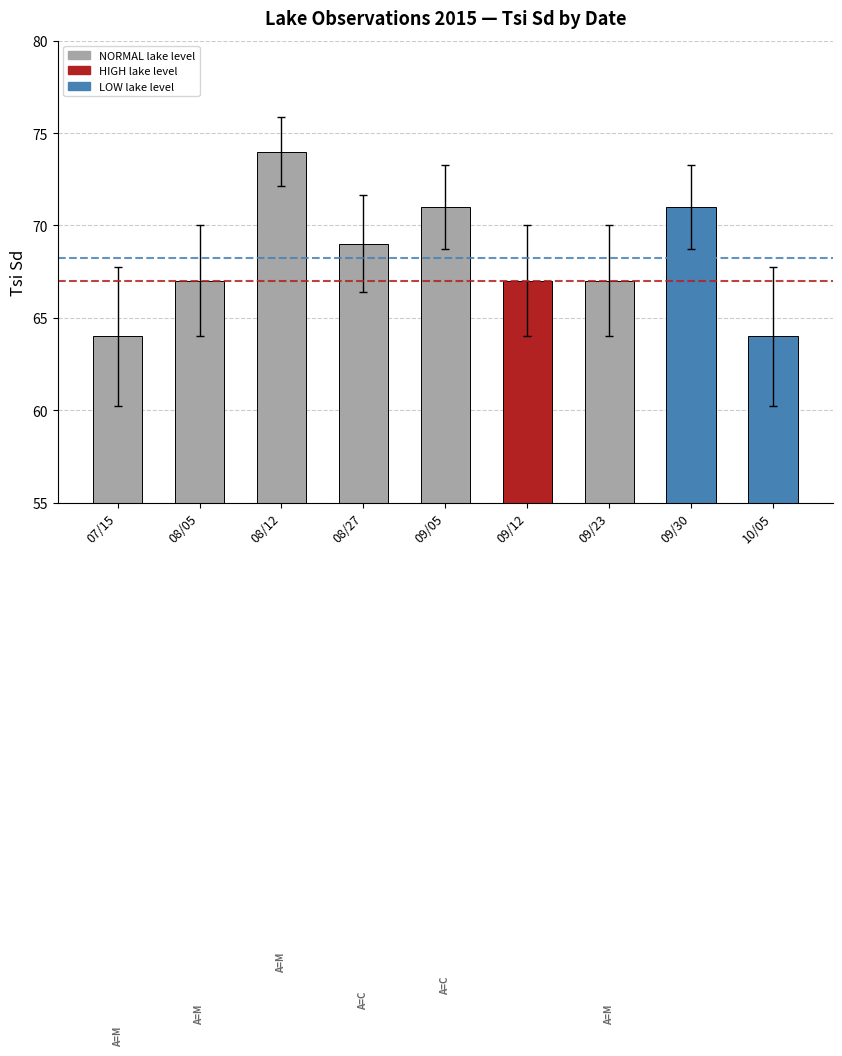

Reading left to right, what are all the values shown in this chart?

64	67	74	69	71	67	67	71	64